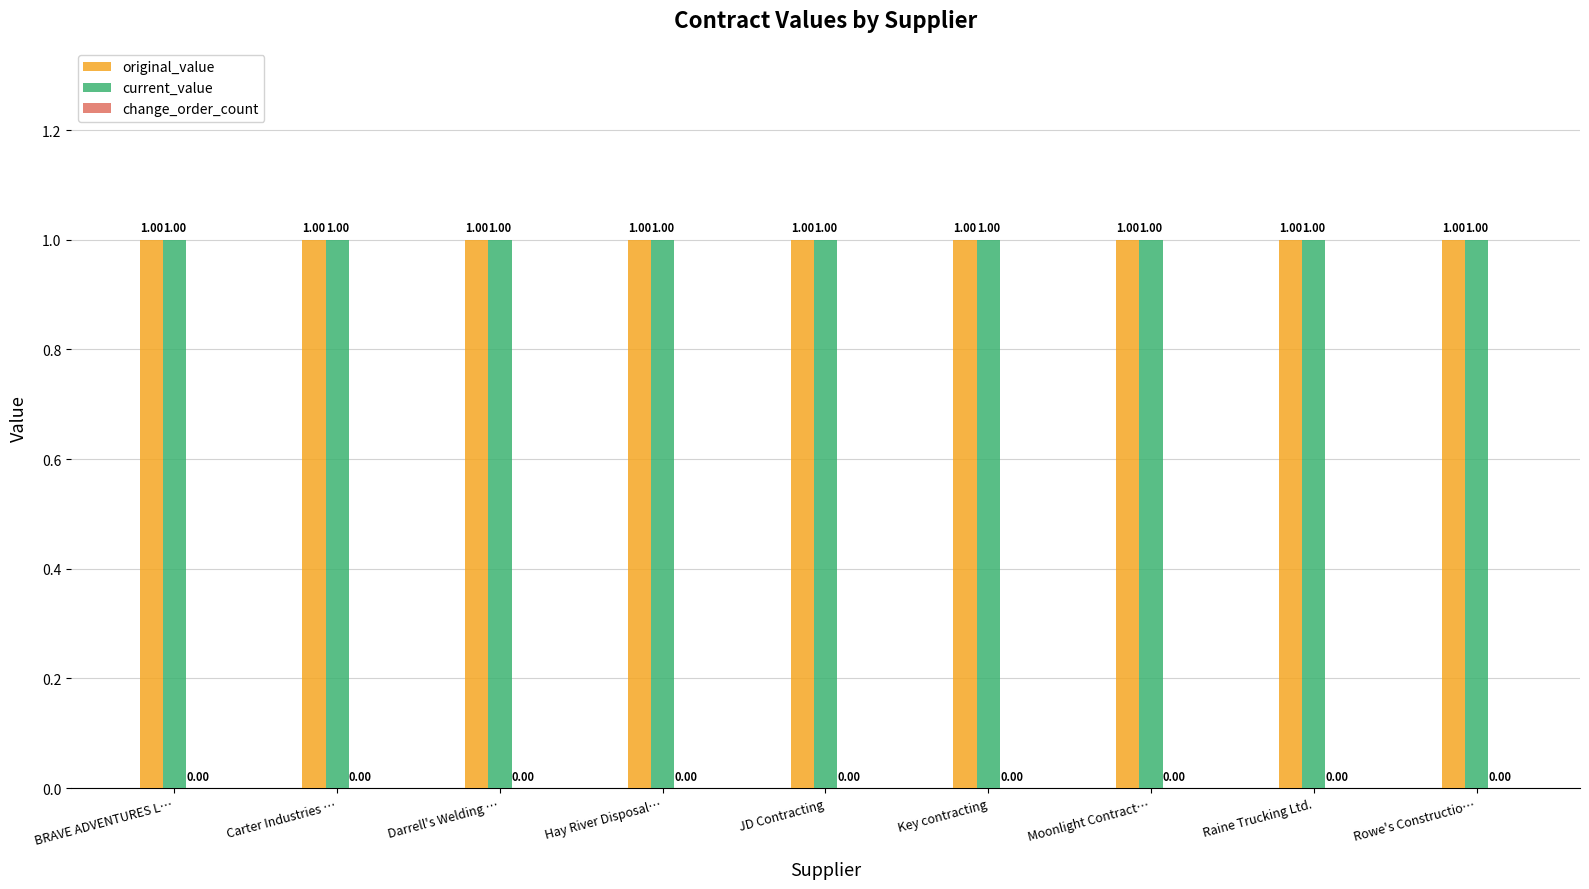

Between Carter Industries … and JD Contracting, which is larger?

Carter Industries …